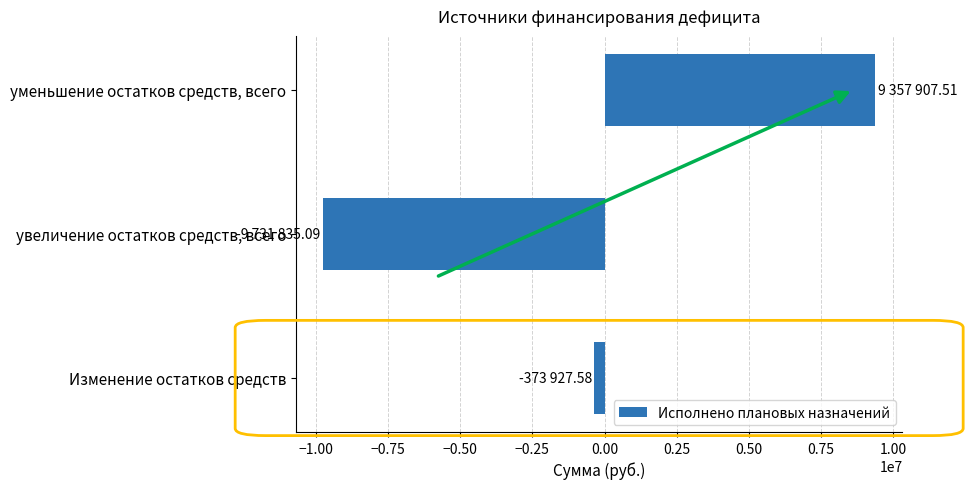

Are the bars horizontal?

Yes